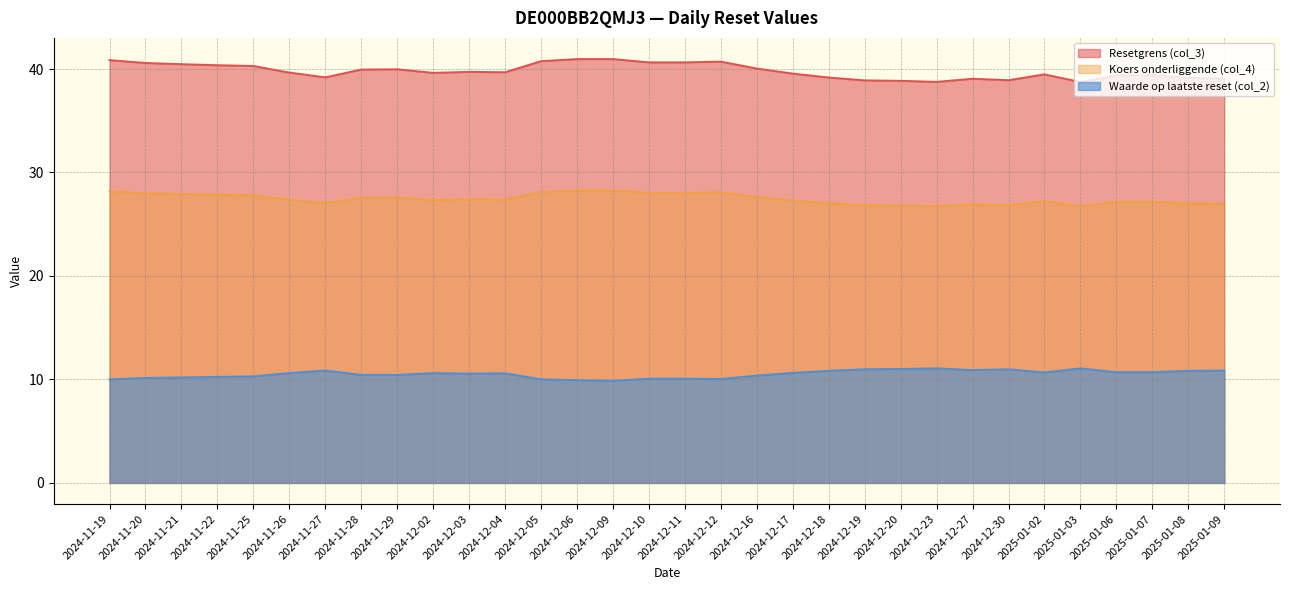

Where does the Koers onderliggende (col_4) series first go above 27?

2024-11-19